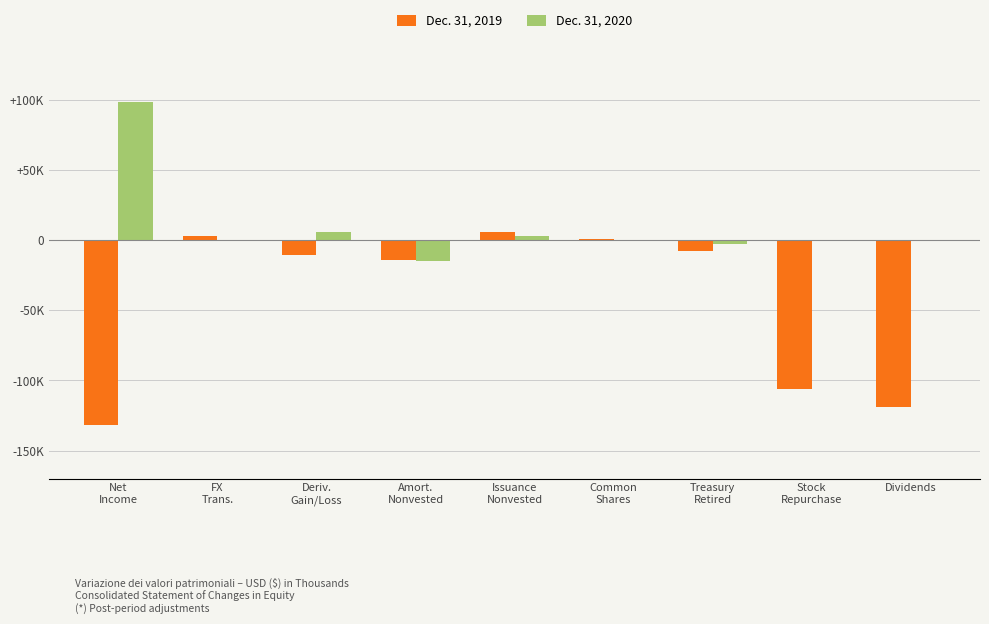

Are the bars grouped side by side (vs. stacked)?

Yes